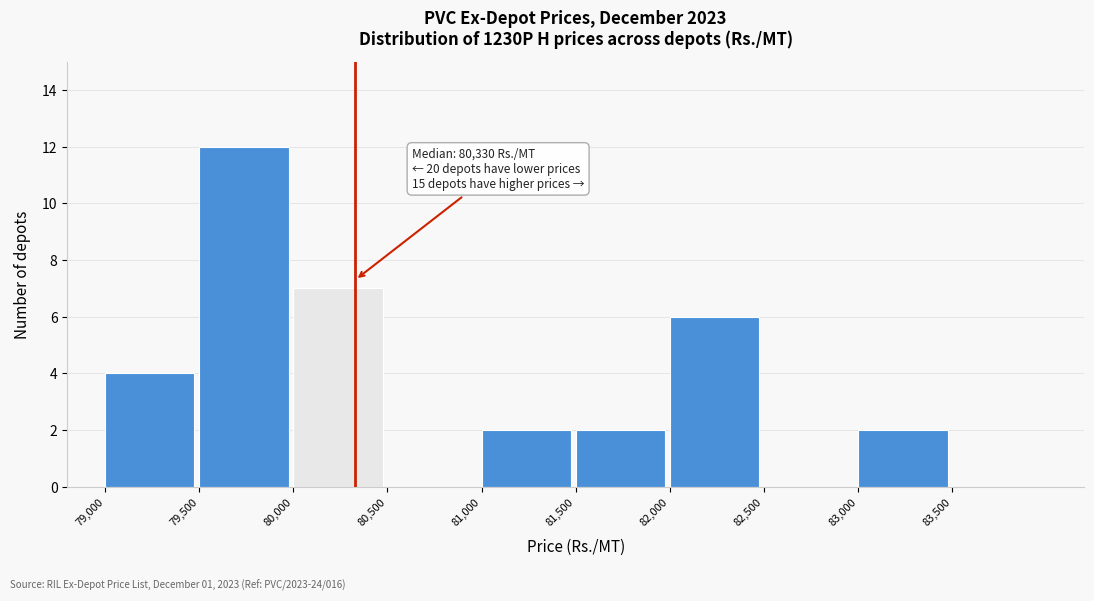

Over which range of the x-axis is the bar tallest?

79500 to 80000